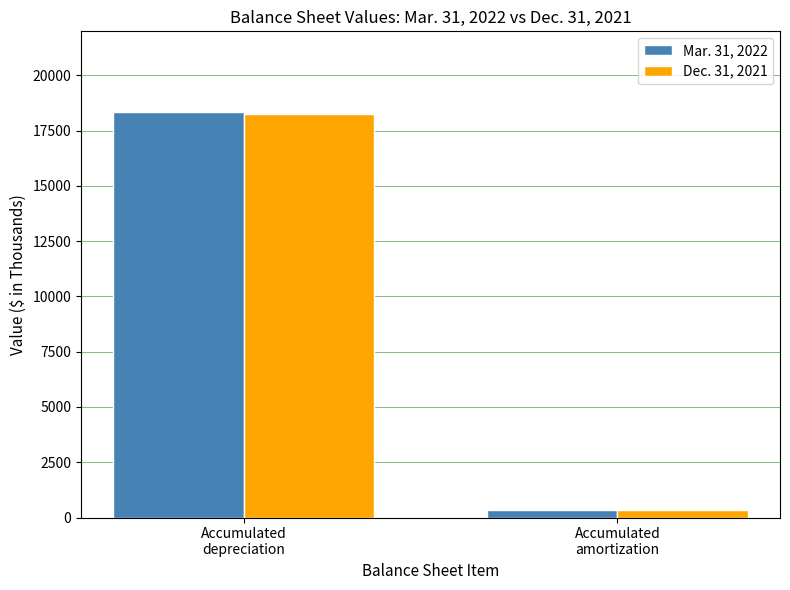

Reading left to right, what are all the values shown in this chart?

Mar. 31, 2022: Accumulated
depreciation=18325	Accumulated
amortization=355
Dec. 31, 2021: Accumulated
depreciation=18243	Accumulated
amortization=341